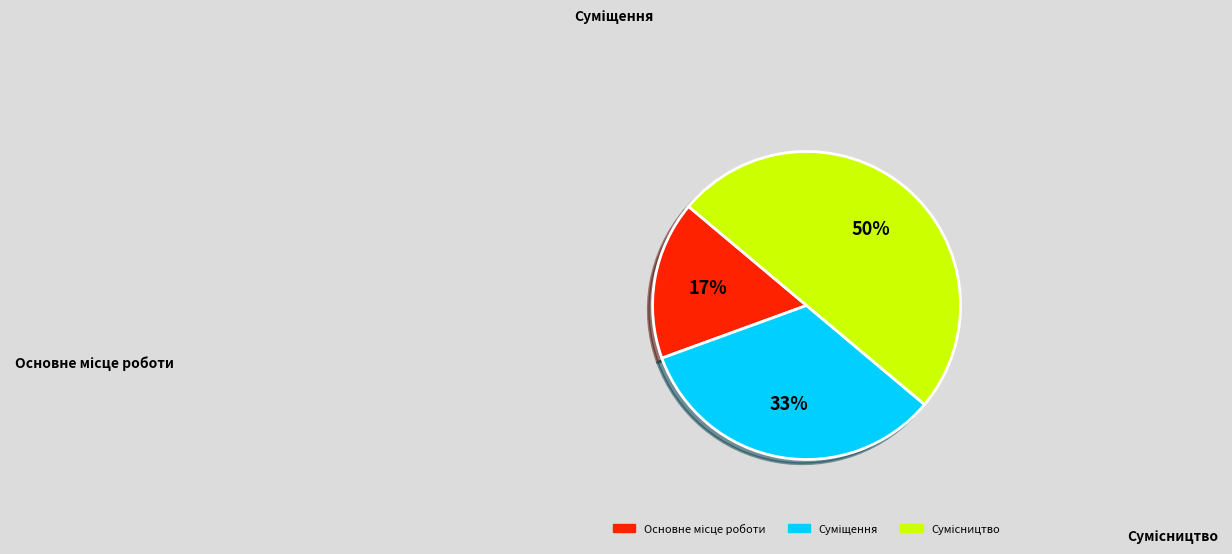

How many slices are in this pie chart?

3